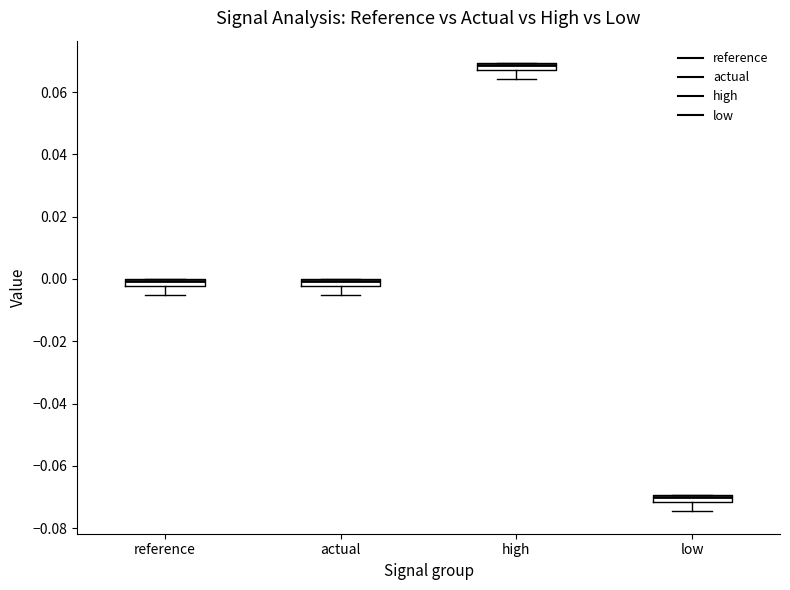

Where does the lower whisker of the box for actual end on the y-axis? The values are not printed on the chart, so give them approximately, as read against the axis.

-0.006